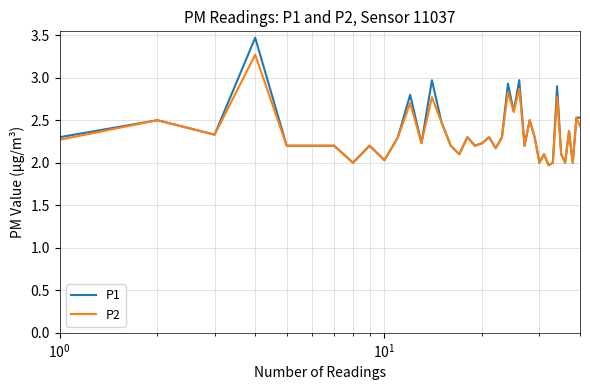

What is the minimum value shown in the chart?

2.0